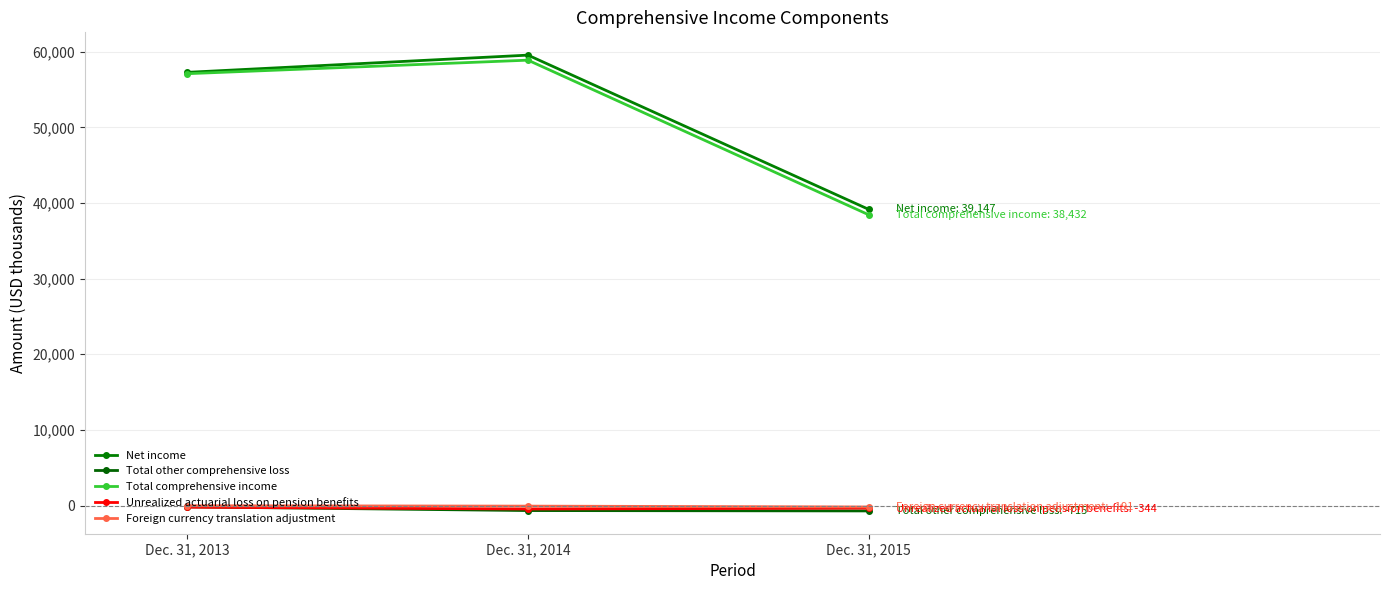

Which series has the largest range (max minus min)?

Total comprehensive income